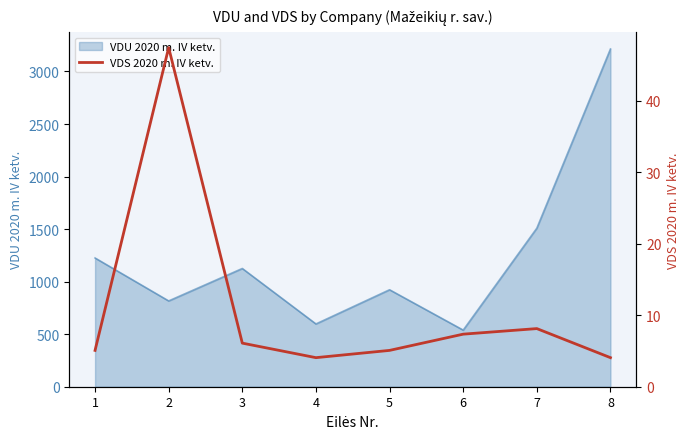

What is the change in value from 4 to 7?

+4.1